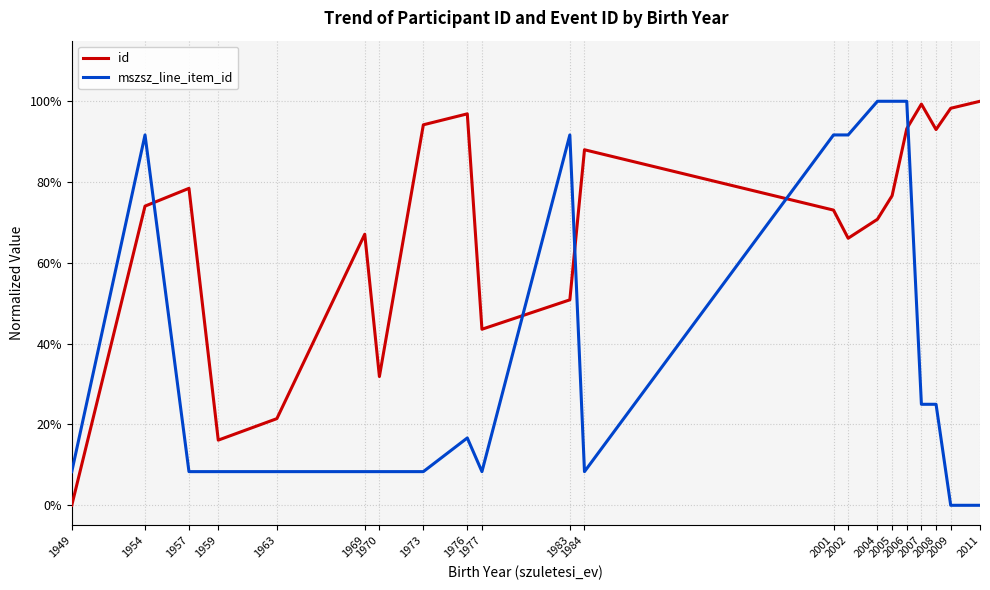

Does the chart have visible grid lines?

Yes